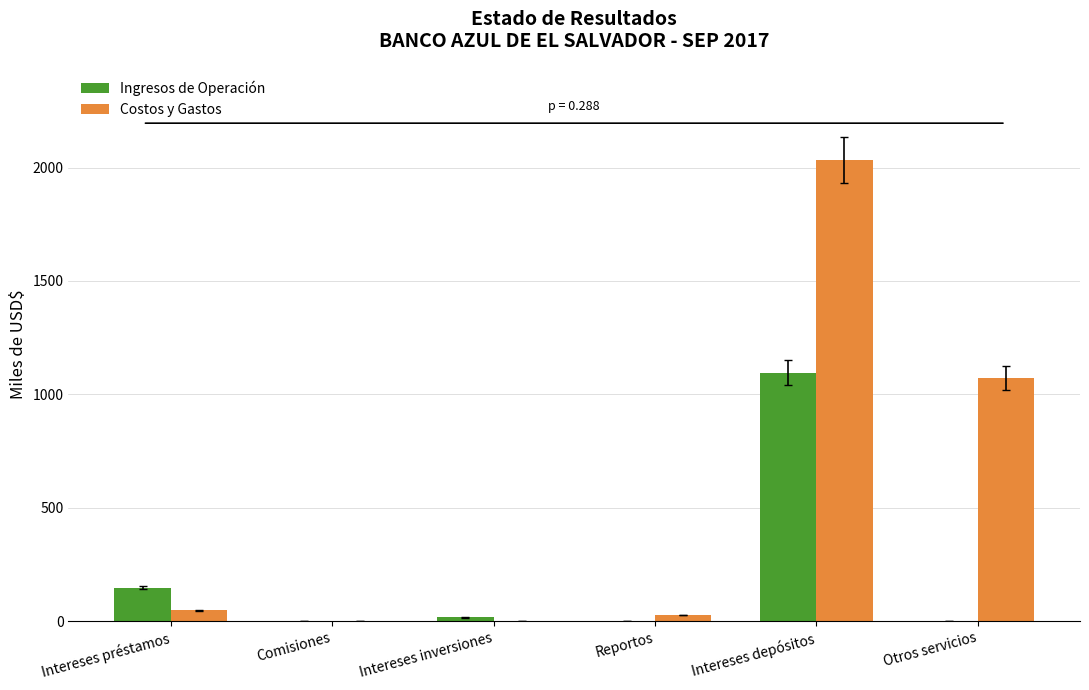

Is it true that Ingresos de Operación equals 1096.0 at Intereses depósitos?

True